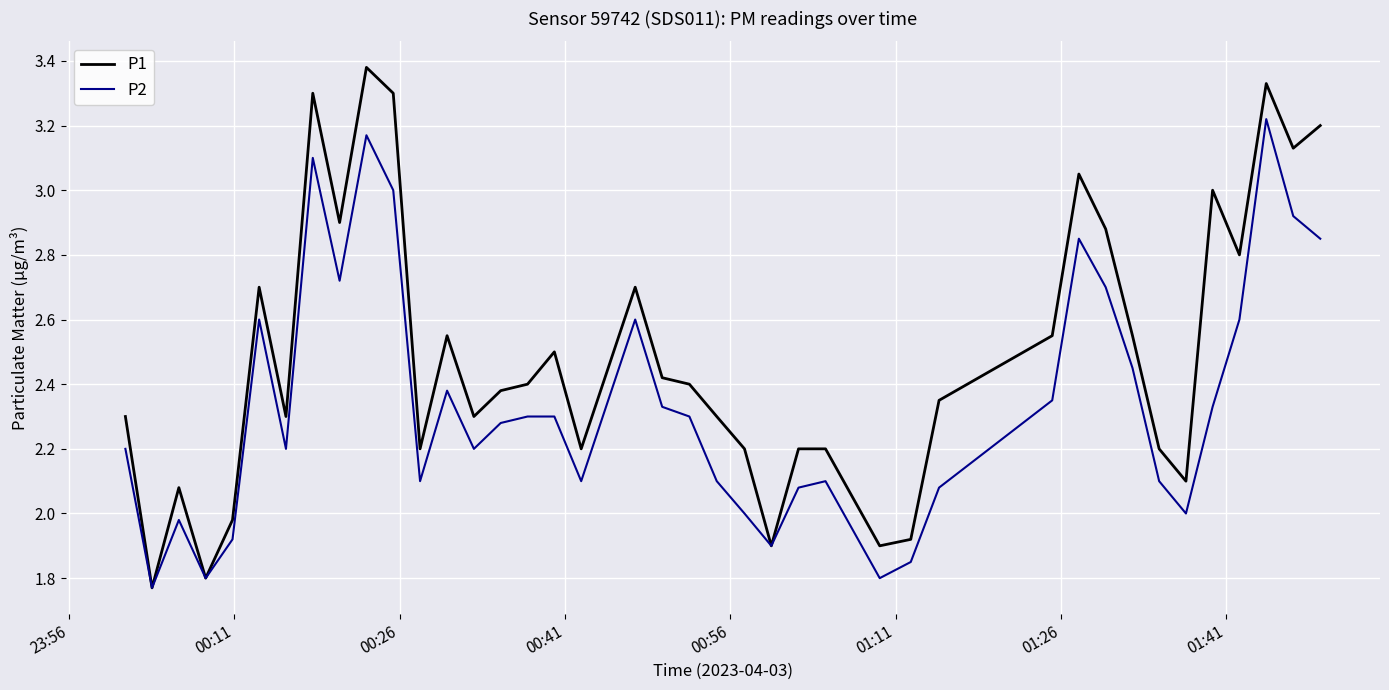

Which series has the largest total across all categories?

P1